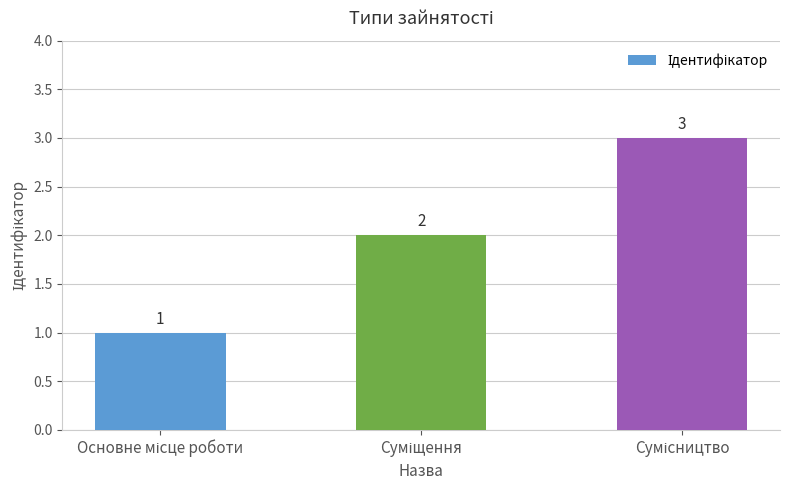

How many values are between 1 and 3?

3